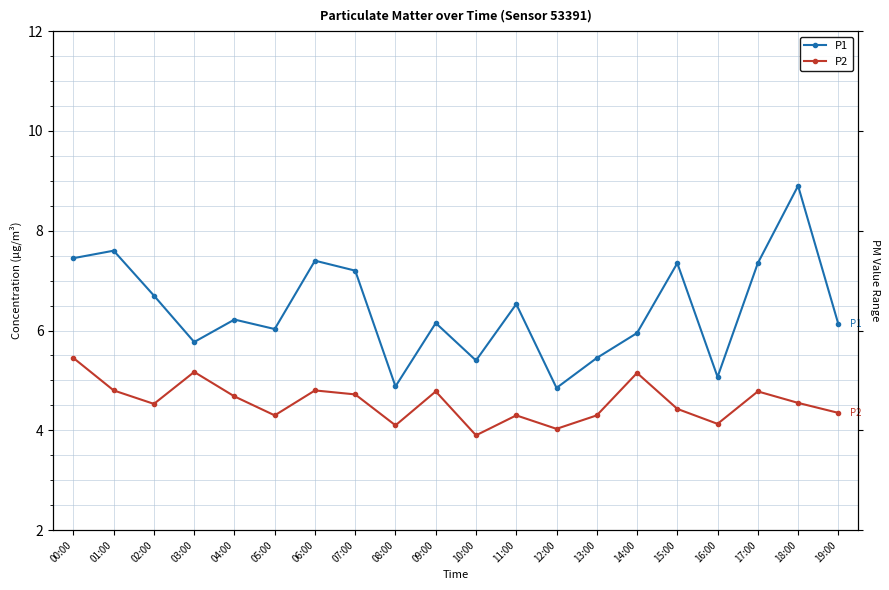

Rank the series by their maximum value, from lowest to highest.

P2, P1